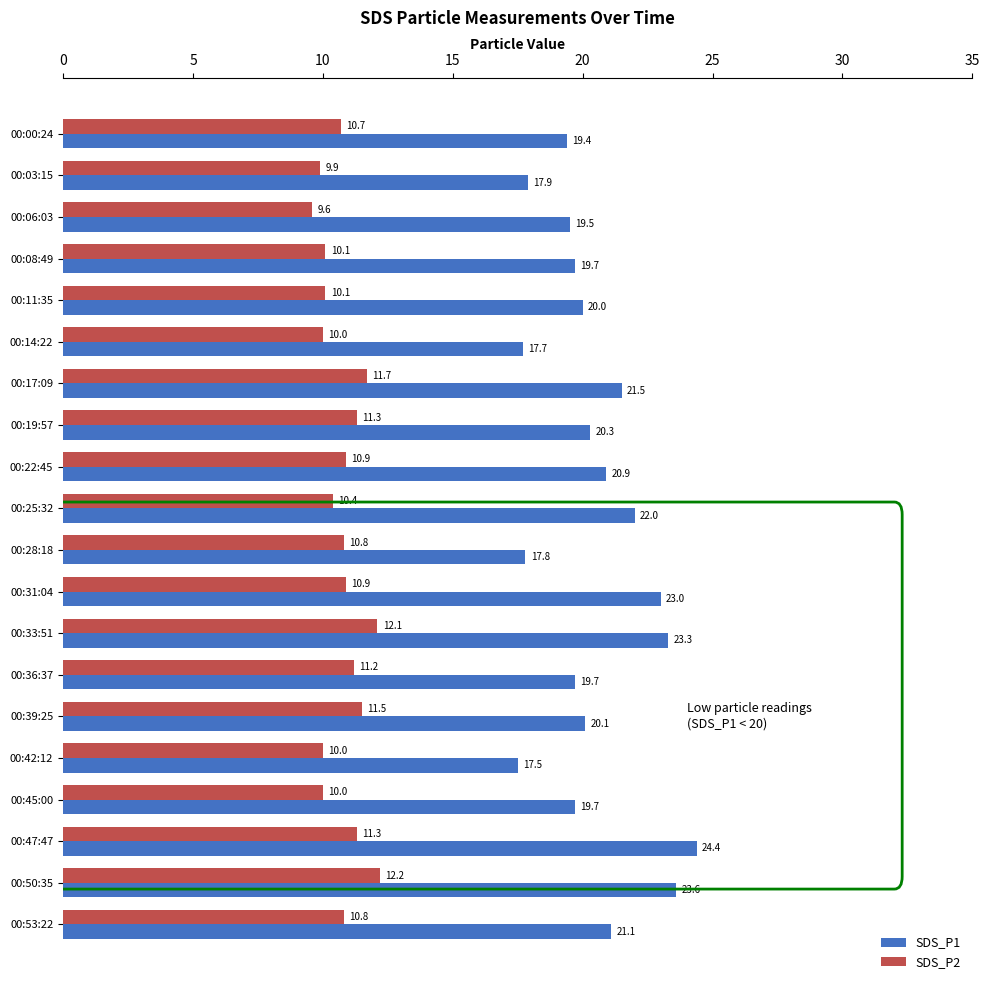

What is the average value of the SDS_P2 series?

10.8